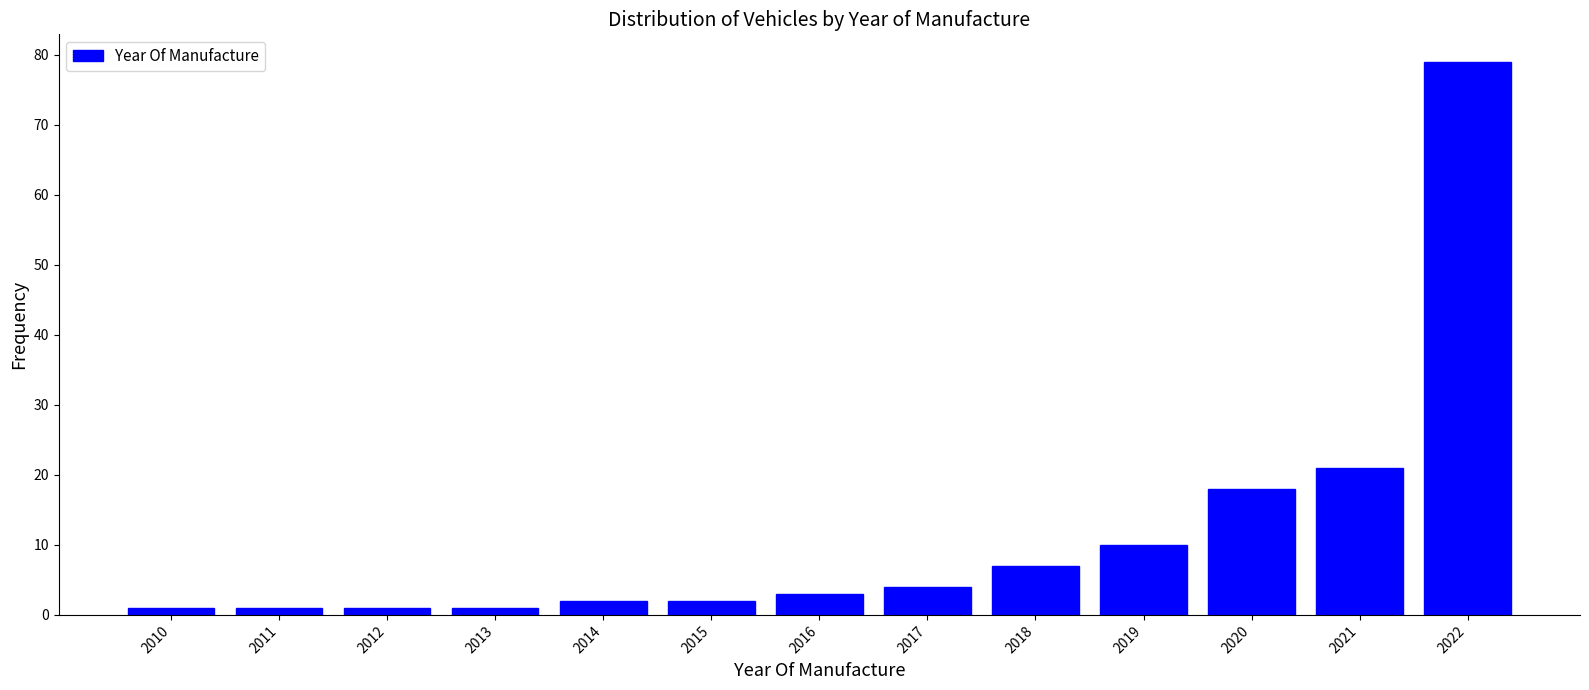

Which range on the x-axis has the tallest bar?

2021.5 to 2022.5